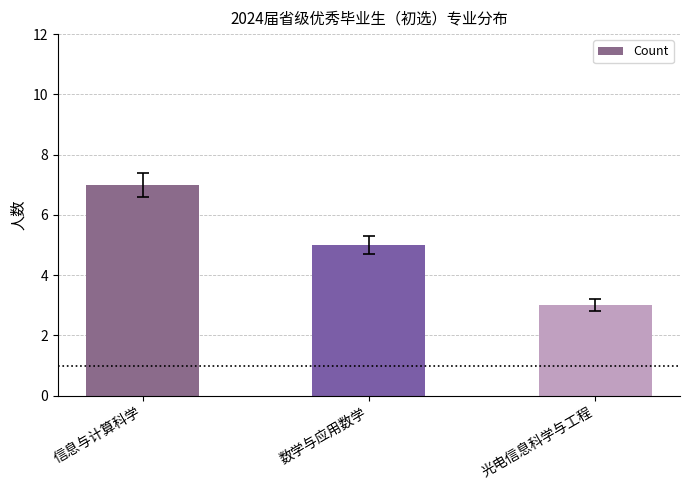

List the labels in order of value, smallest first.

光电信息科学与工程, 数学与应用数学, 信息与计算科学